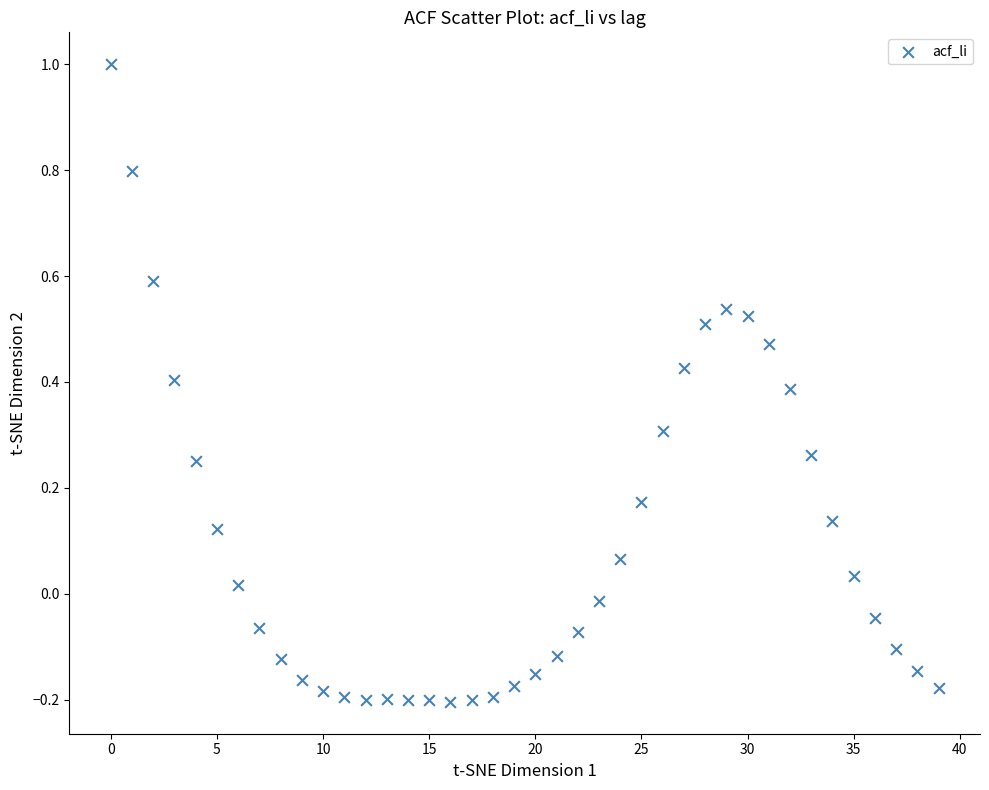

What is the range of Y values (max minus min)?

1.2